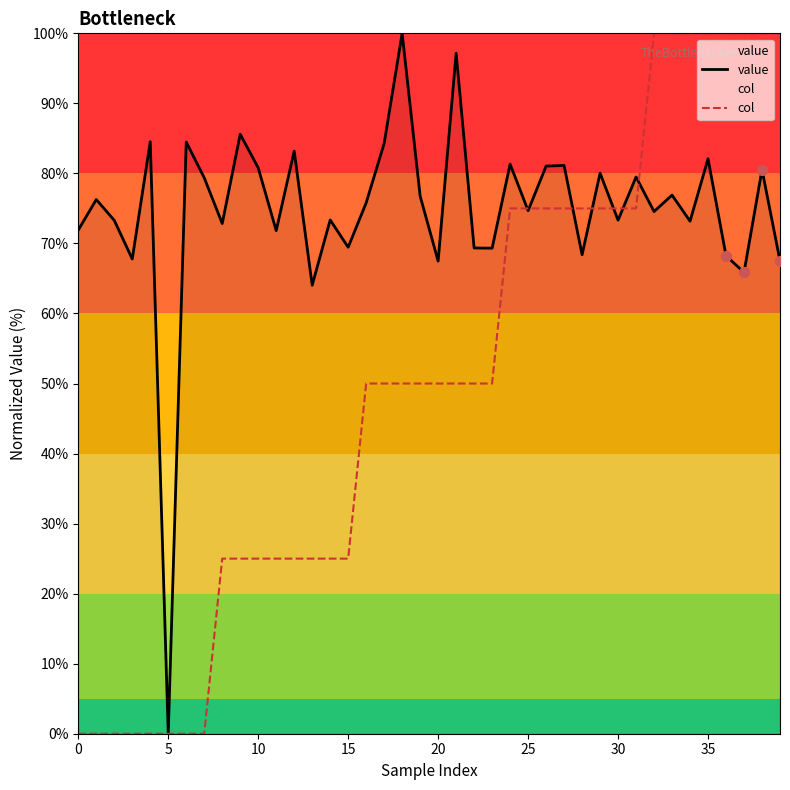

At how many categories does at least one series exceed 46?

39